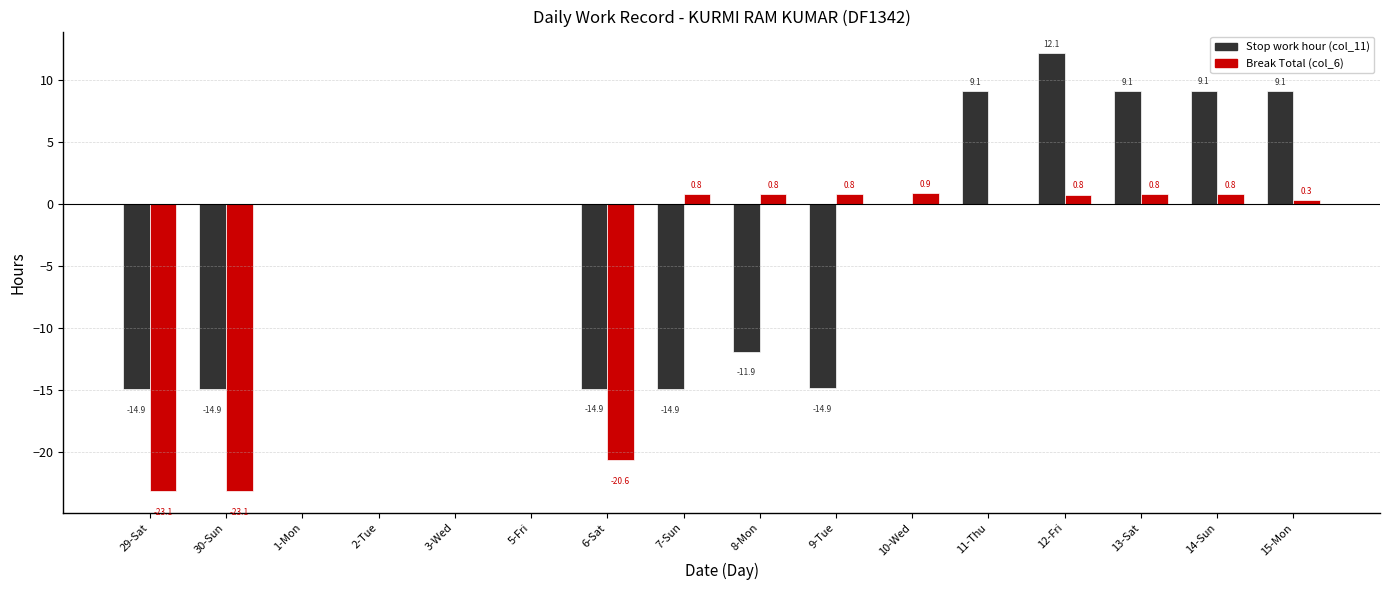

What is the sum of the Stop work hour (col_11) values at 1-Mon and 15-Mon?

9.1